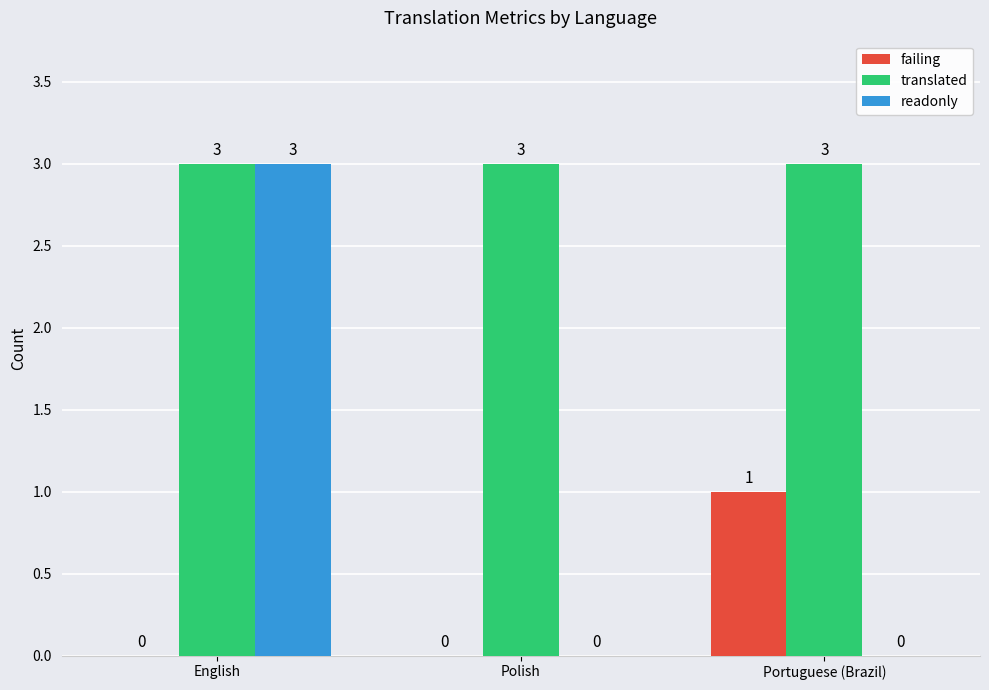

Is it true that translated equals 1 at Portuguese (Brazil)?

False